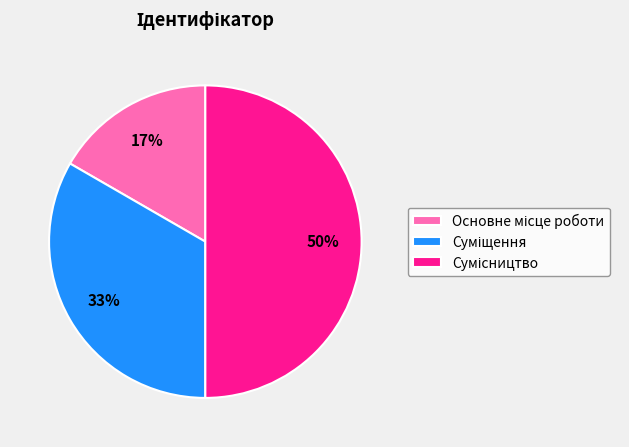

To the nearest percent, what is the average slice percentage?

33%